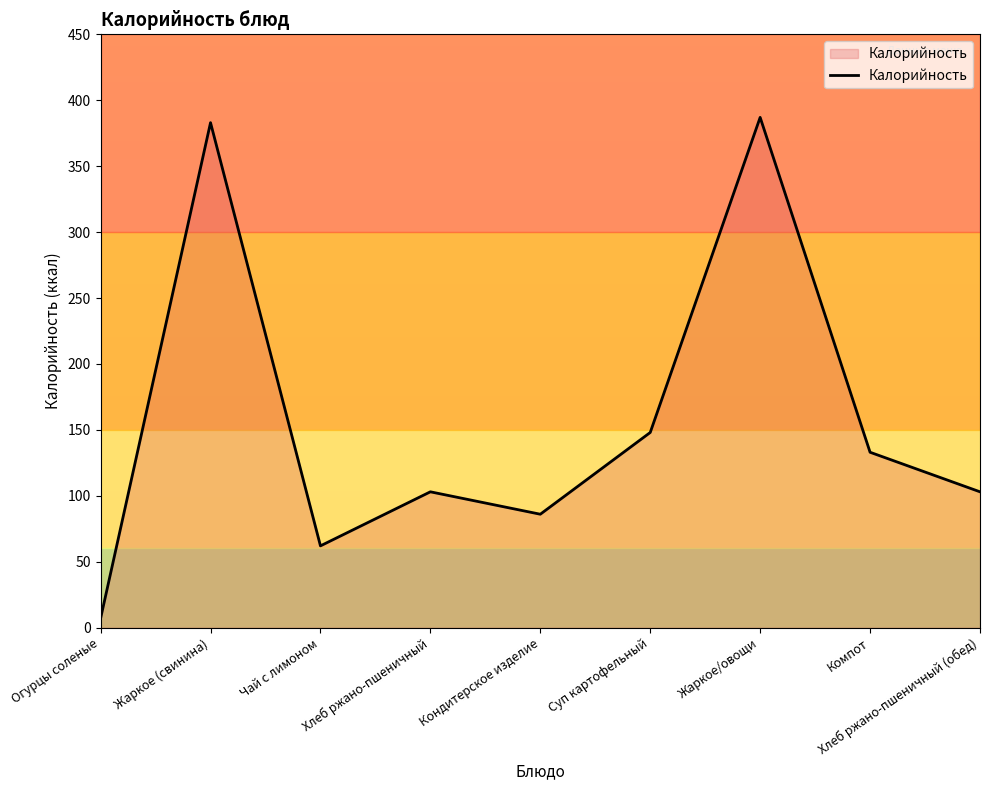

Approximately how many times larger is the value at Хлеб ржано-пшеничный (обед) compared to Жаркое (свинина)?

0.3